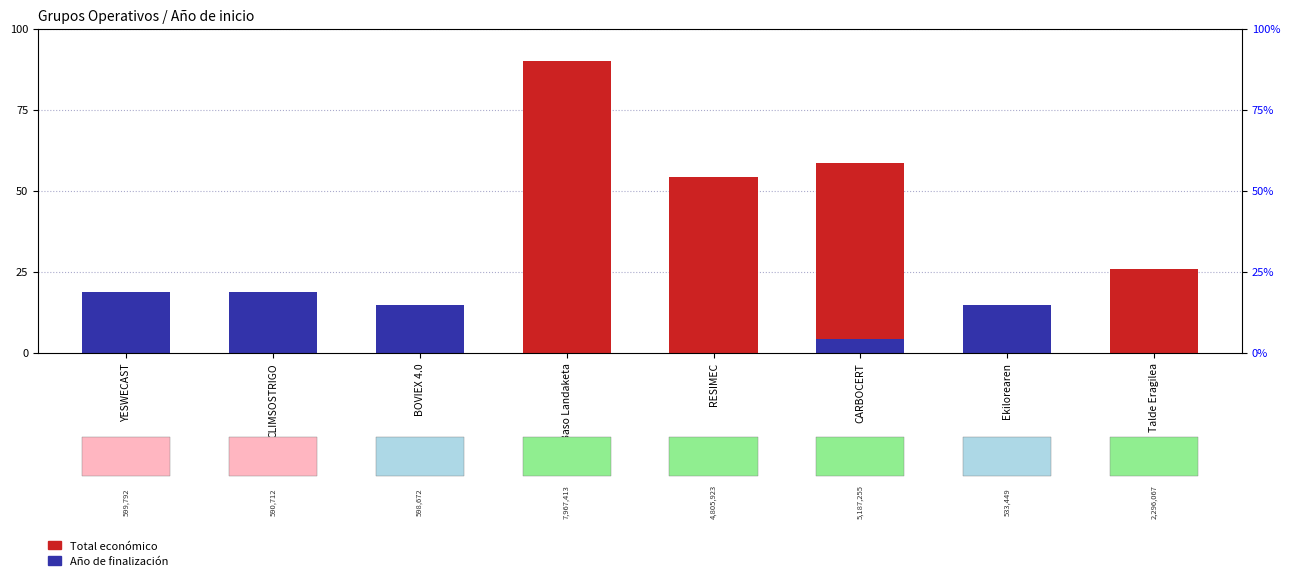

Does the chart contain any negative values?

No